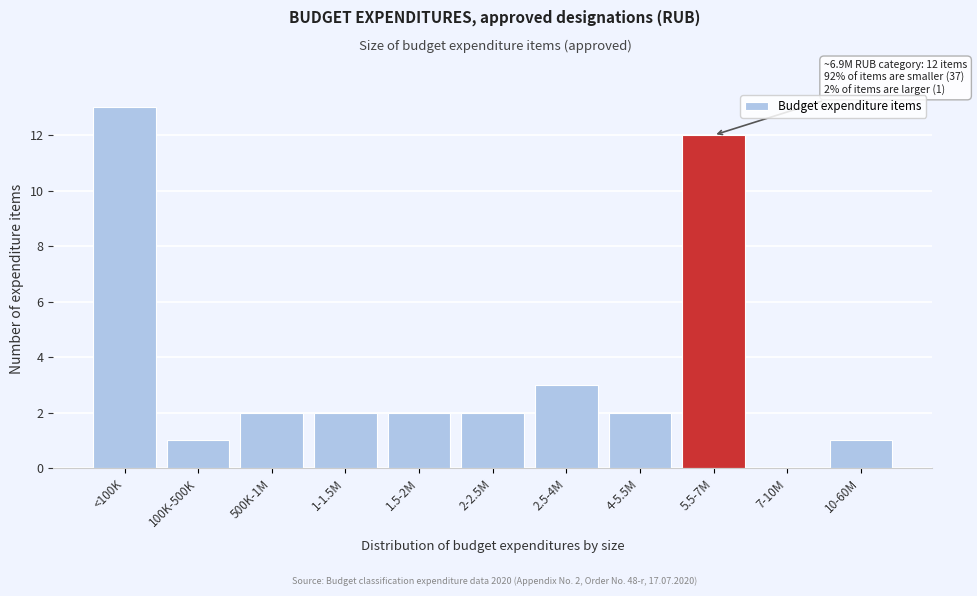

Reading left to right, extract all data points from this chart.

<100K=13	100K-500K=1	500K-1M=2	1-1.5M=2	1.5-2M=2	2-2.5M=2	2.5-4M=3	4-5.5M=2	5.5-7M=12	7-10M=0	10-60M=1